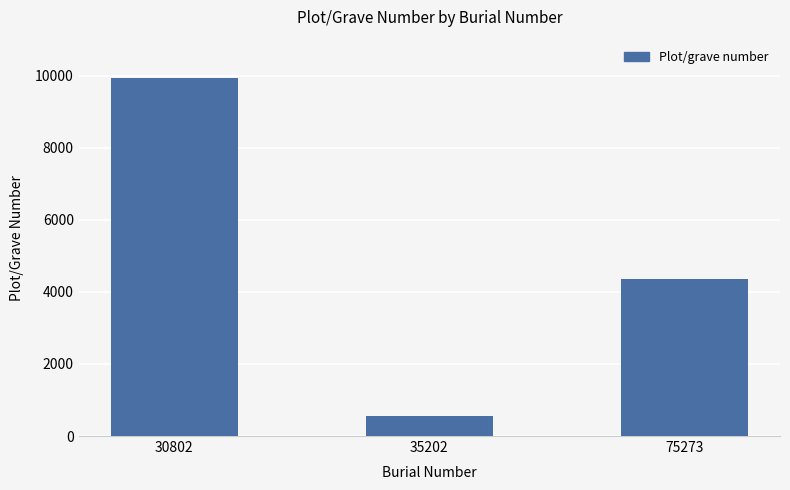

What is the maximum value shown in the chart?

9937